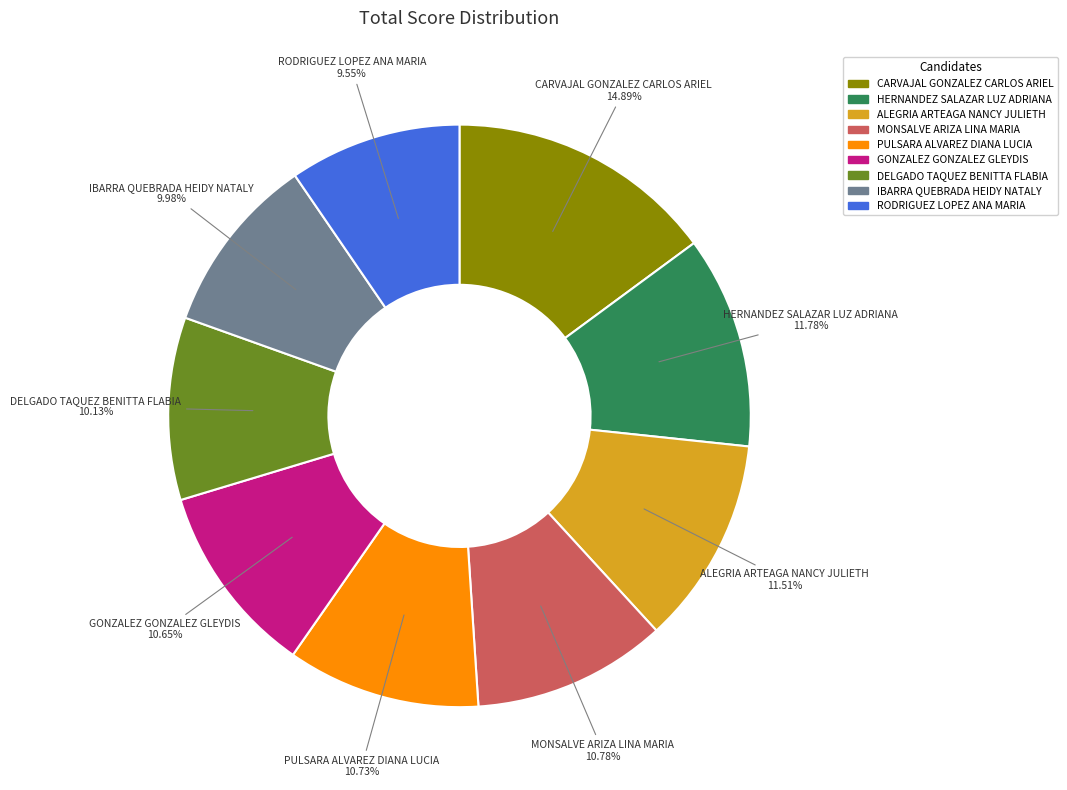

Which slice is the largest?

CARVAJAL GONZALEZ CARLOS ARIEL